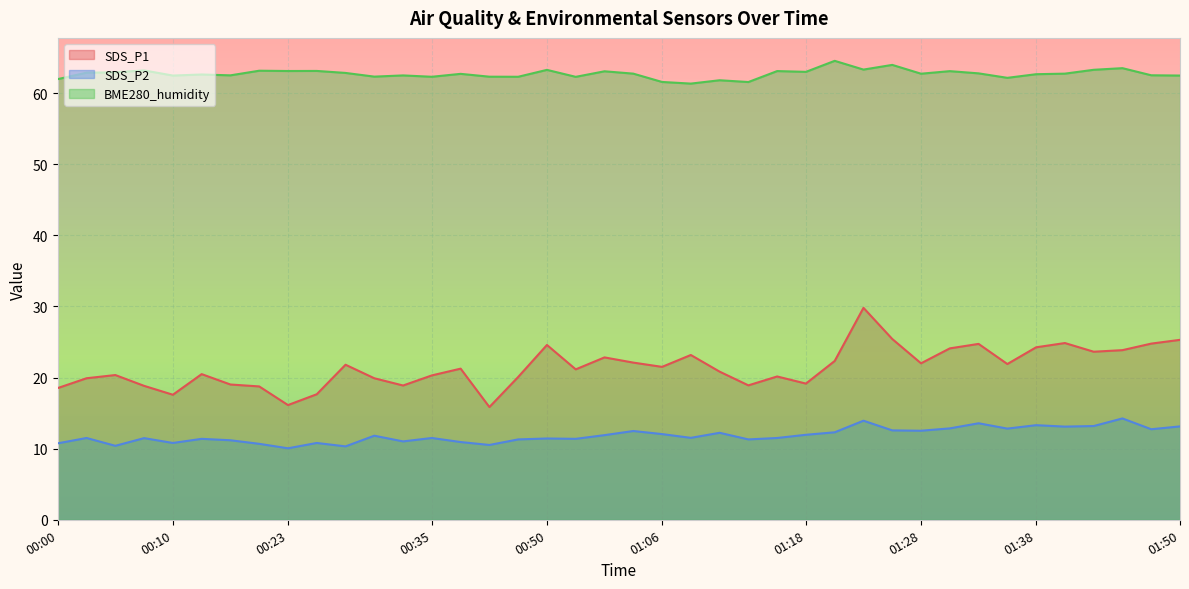

What is the approximate value of SDS_P1 at 01:18?

19.1